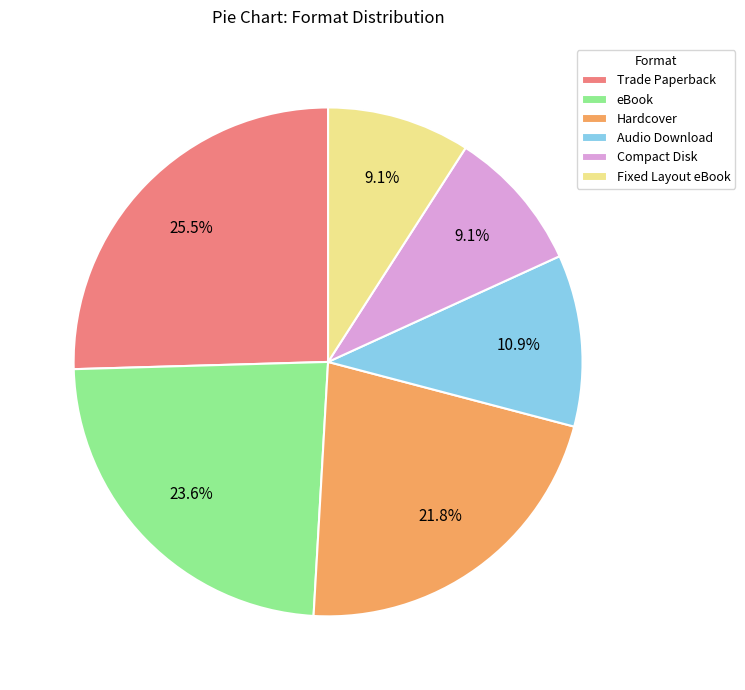

Which category has the biggest portion of the pie?

Trade Paperback